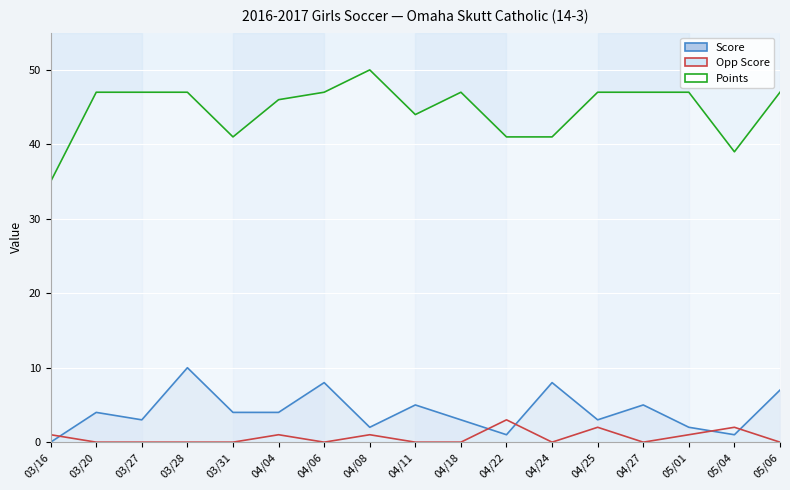

What are all the series names shown in the legend?

Score, Opp Score, Points